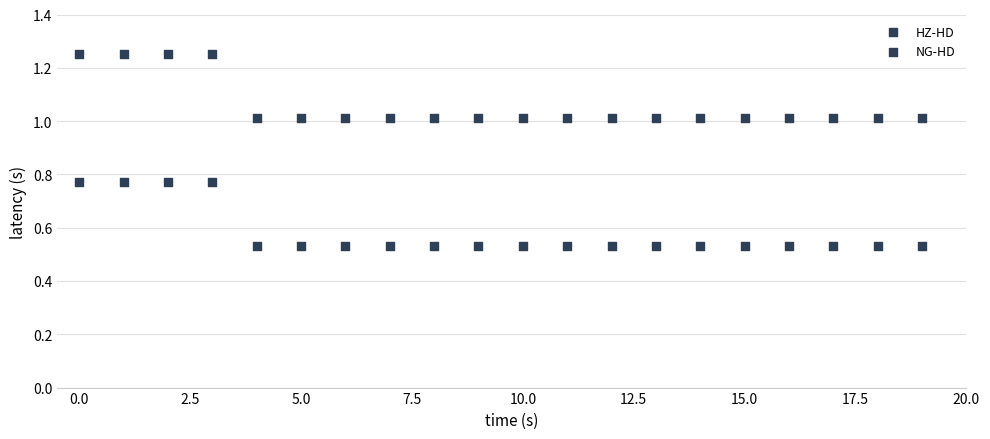

Count the number of points in this scatter plot.

40